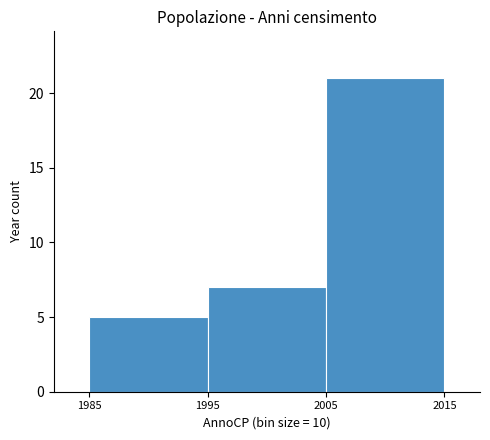

Which range on the x-axis has the tallest bar?

2005 to 2015